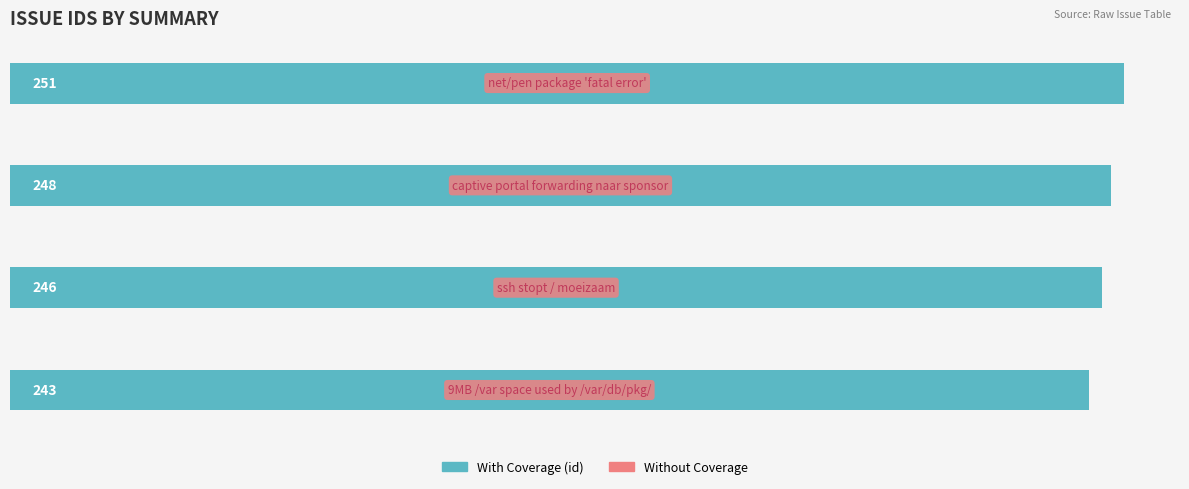

Count the values in the range 246 to 251.

3